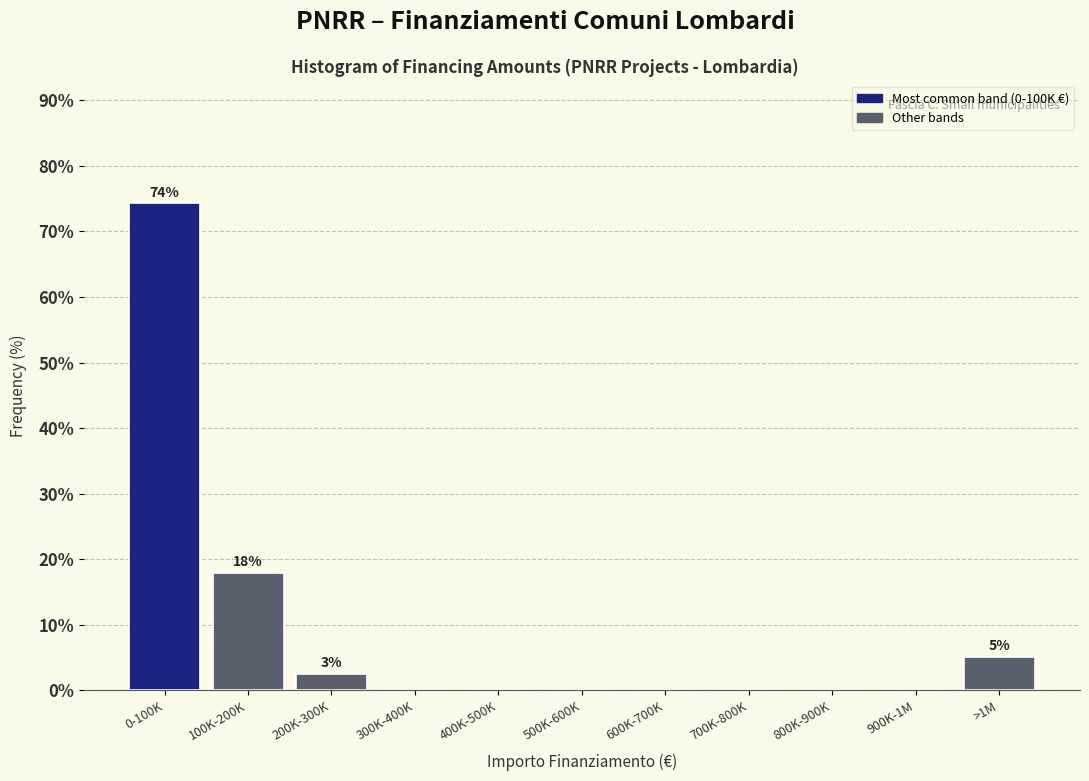

Reading right to left, list all the values displayed in this chart.

>1M=5.1	900K-1M=0.0	800K-900K=0.0	700K-800K=0.0	600K-700K=0.0	500K-600K=0.0	400K-500K=0.0	300K-400K=0.0	200K-300K=2.6	100K-200K=17.9	0-100K=74.4